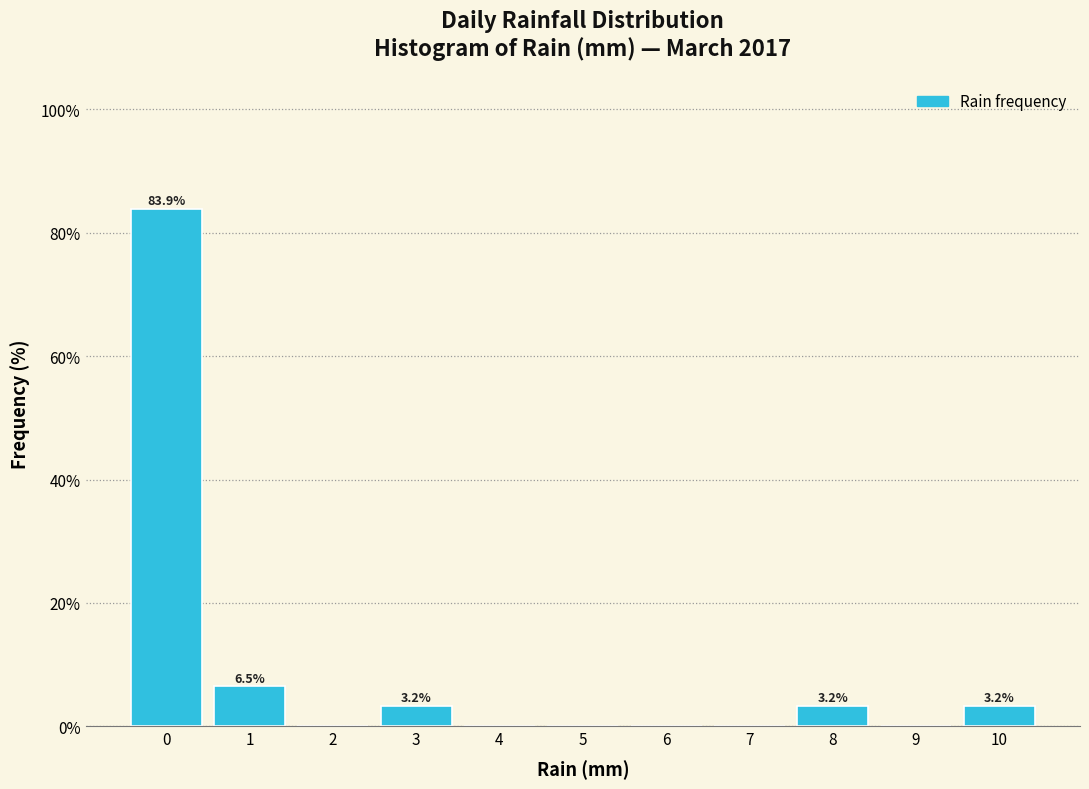

Reading left to right, list all the values displayed in this chart.

0=83.9	1=6.5	2=0.0	3=3.2	4=0.0	5=0.0	6=0.0	7=0.0	8=3.2	9=0.0	10=3.2